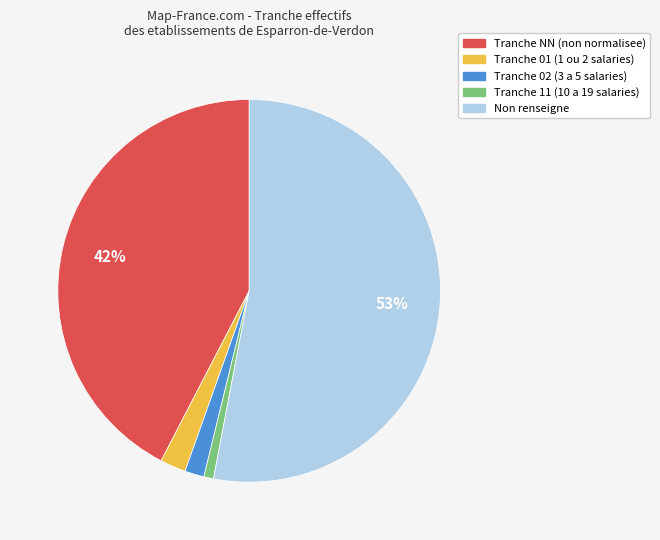

To the nearest percent, what is the difference between the largest and smallest slice percentages?

52%